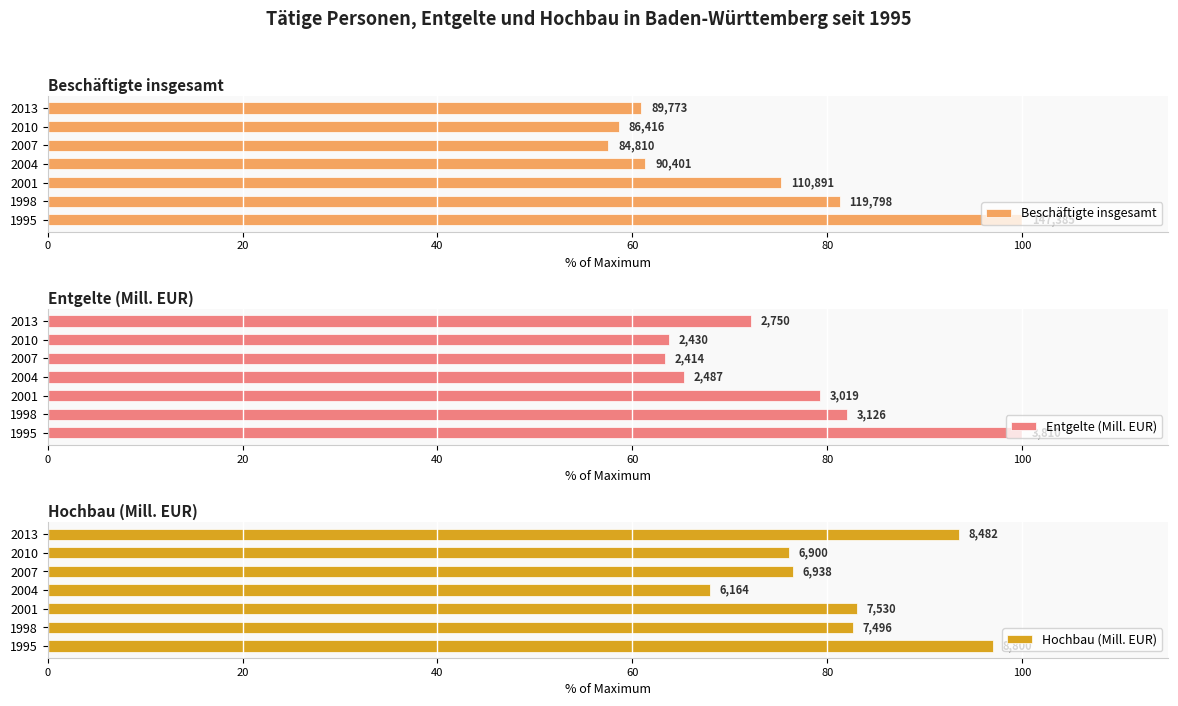

Reading left to right, what are all the values shown in this chart?

Beschäftigte insgesamt: 100.0	81.3	75.2	61.3	57.5	58.6	60.9
Entgelte (Mill. EUR): 100.0	82.0	79.2	65.3	63.4	63.8	72.2
Hochbau (Mill. EUR): 97.0	82.6	83.0	68.0	76.5	76.1	93.5